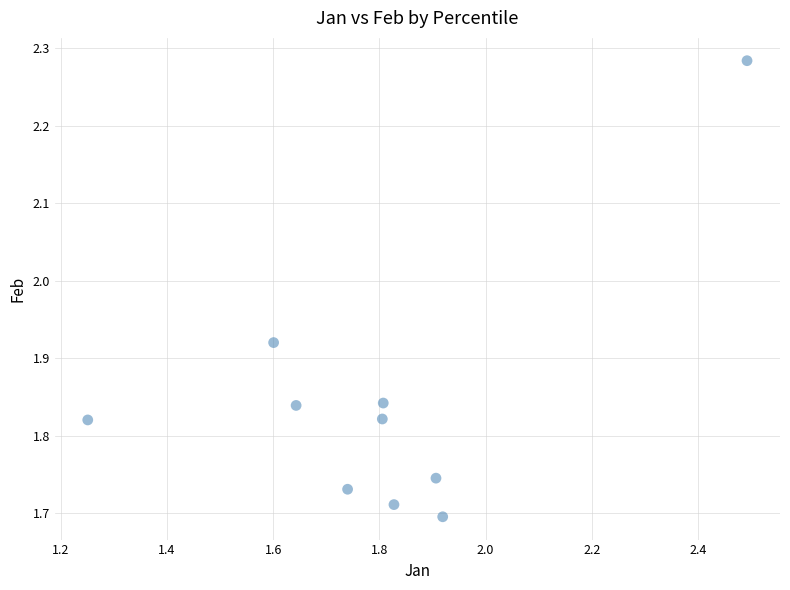

What is the range of Y values (max minus min)?

0.6